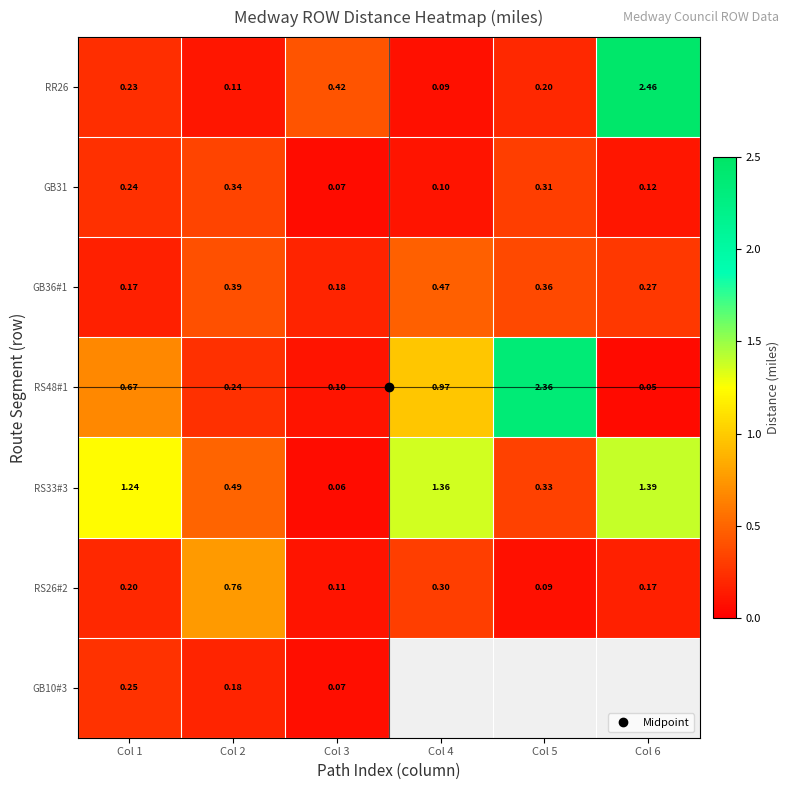

At which label is RS33#3 closest to 0?

Col 3